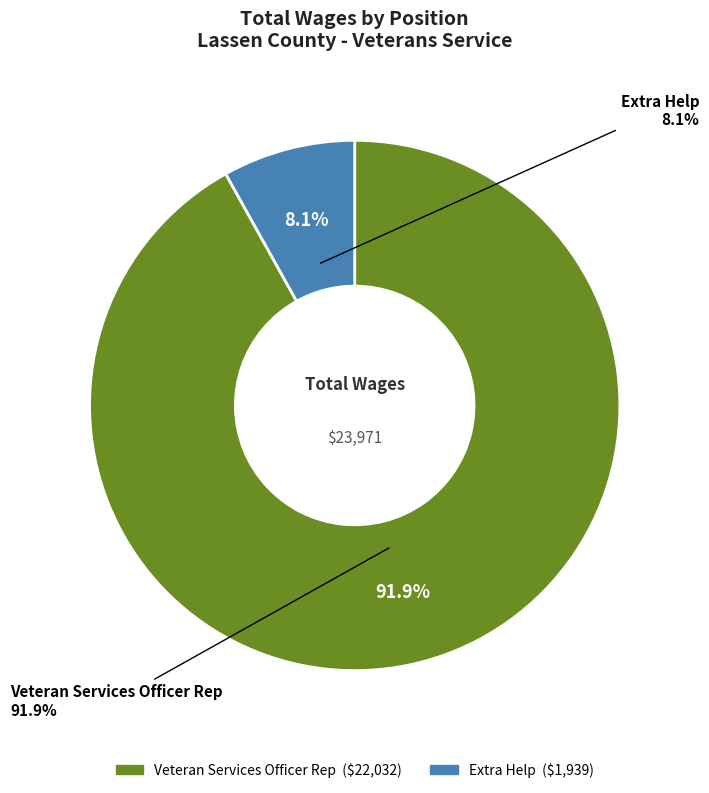

How much of the chart is everything except Veteran Services Officer Rep?

8.1%